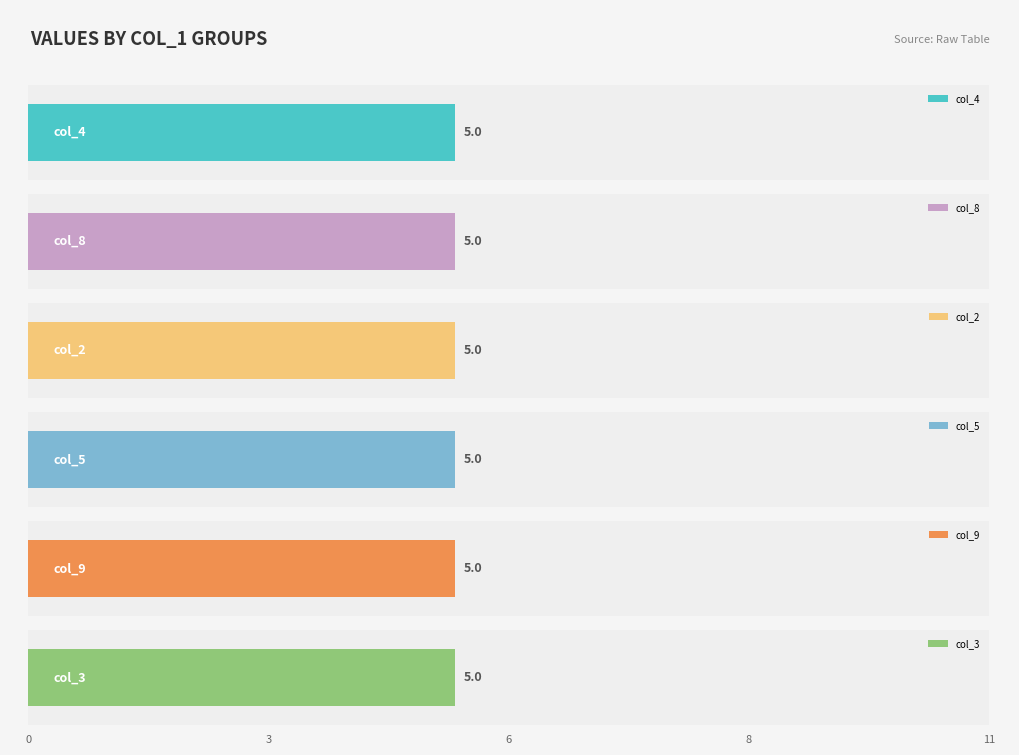

Rank the series at 7 from highest to lowest value.

col_4, col_2, col_9, col_3, col_5, col_8